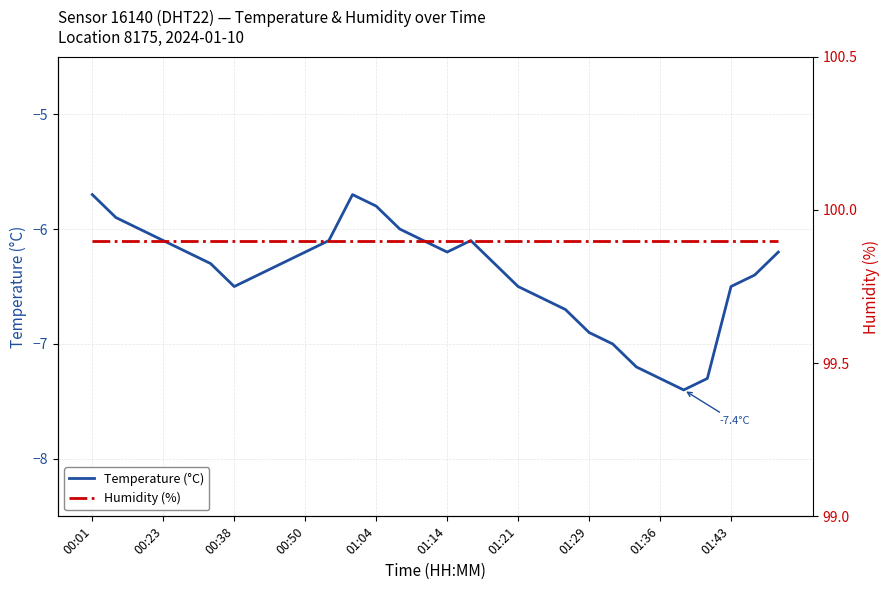

What is the smallest value displayed?

-7.4